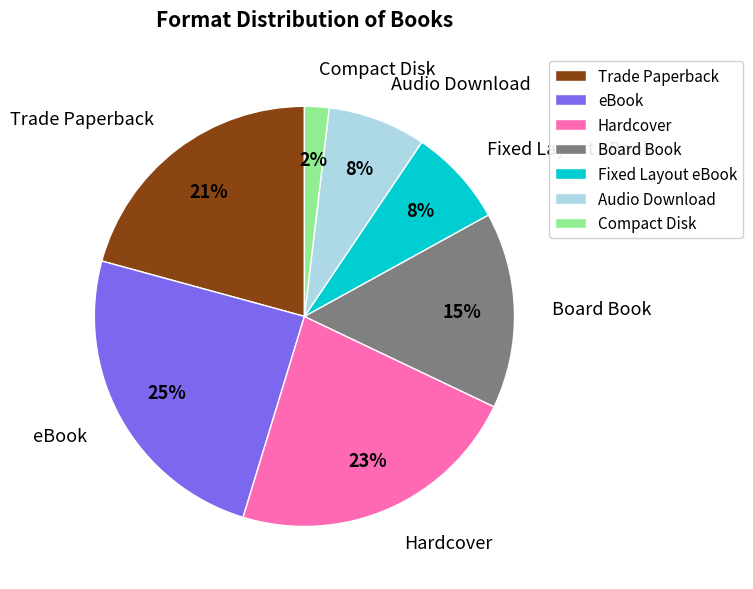

To the nearest percent, what is the difference between the largest and smallest slice percentages?

23%